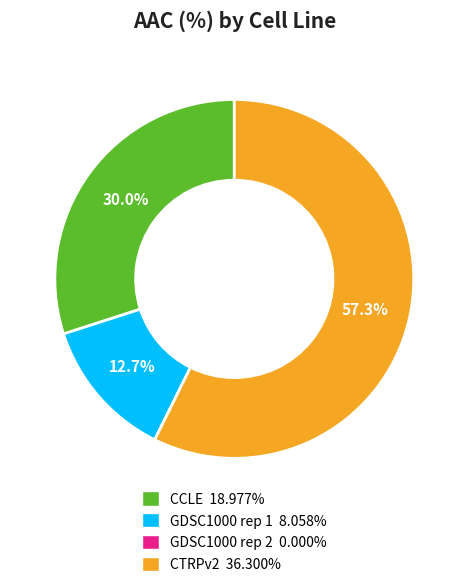

Is there any slice that represents more than half of the pie?

Yes